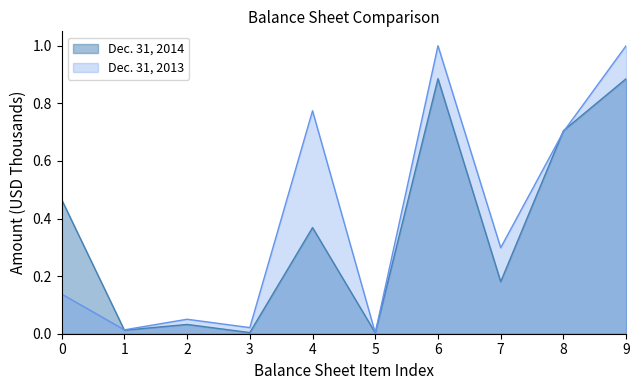

What are all the series names shown in the legend?

Dec. 31, 2014, Dec. 31, 2013